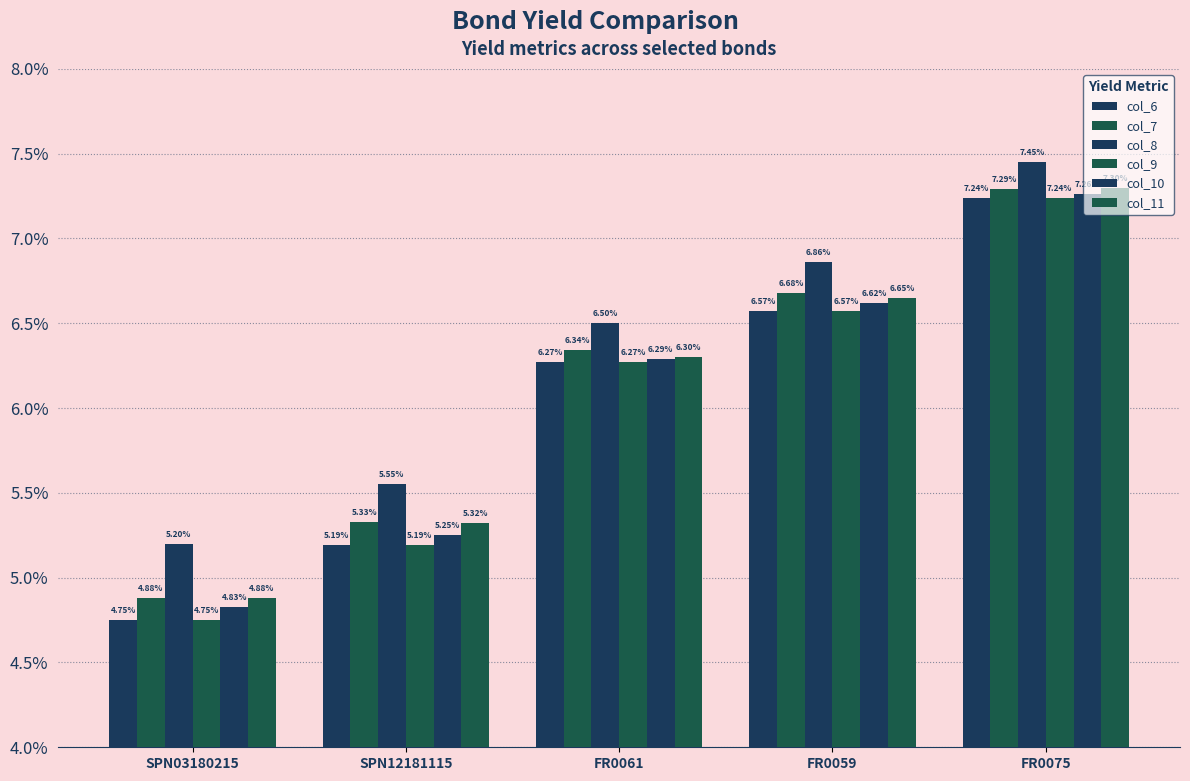

Does the chart contain any negative values?

No